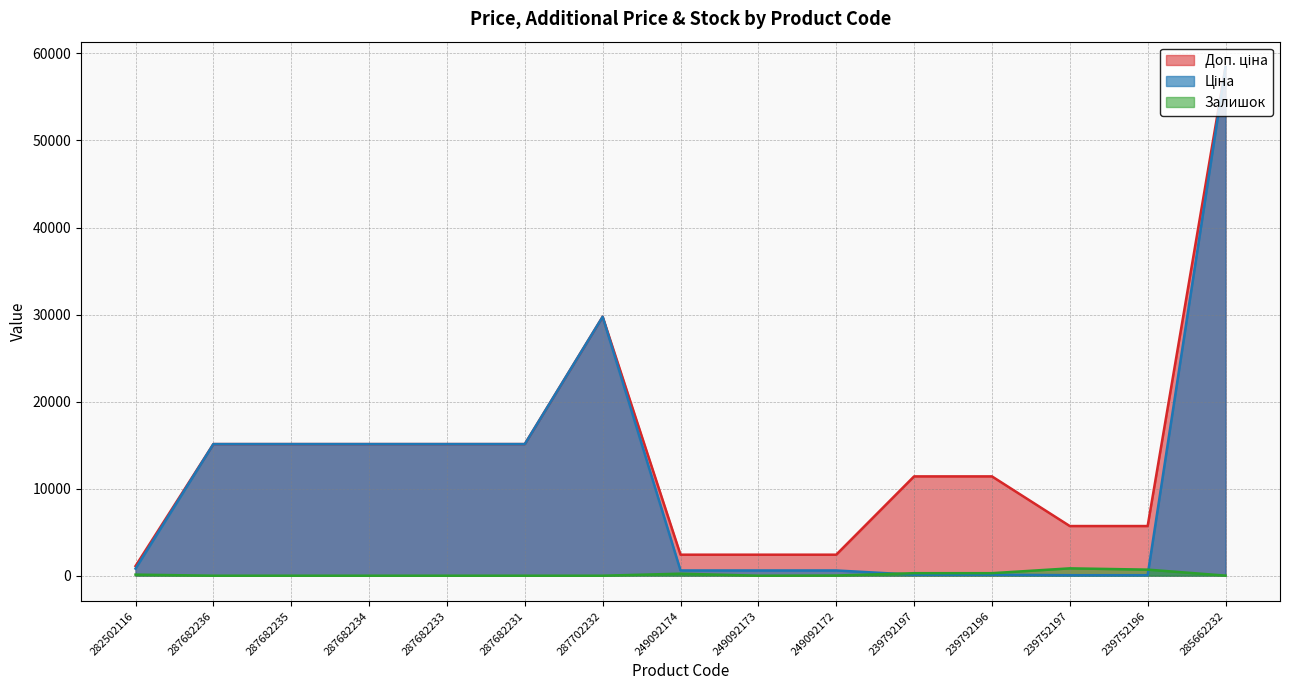

The value of Доп. ціна at 282502116 is 1788.9. True or false?

False